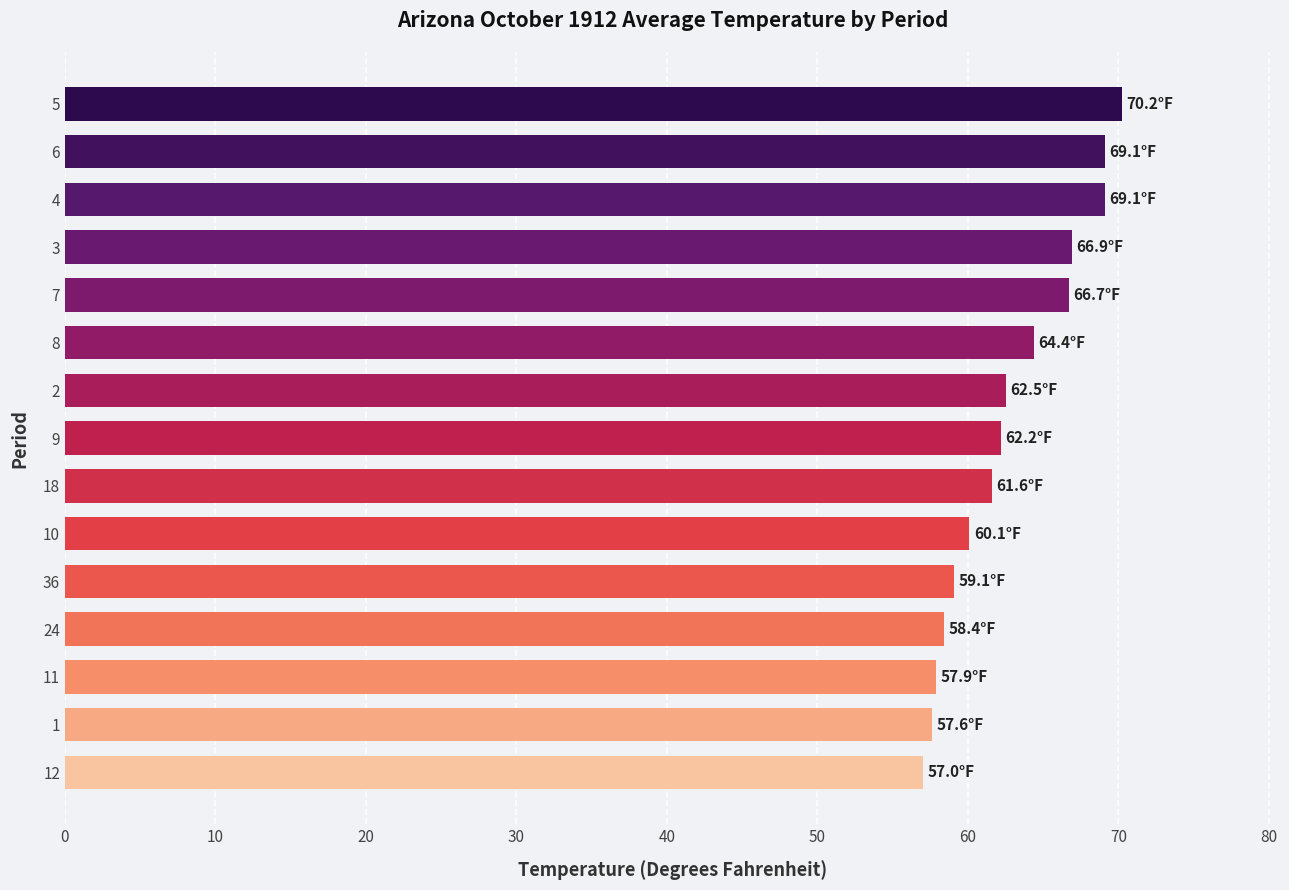

Between 5 and 24, which is larger?

5